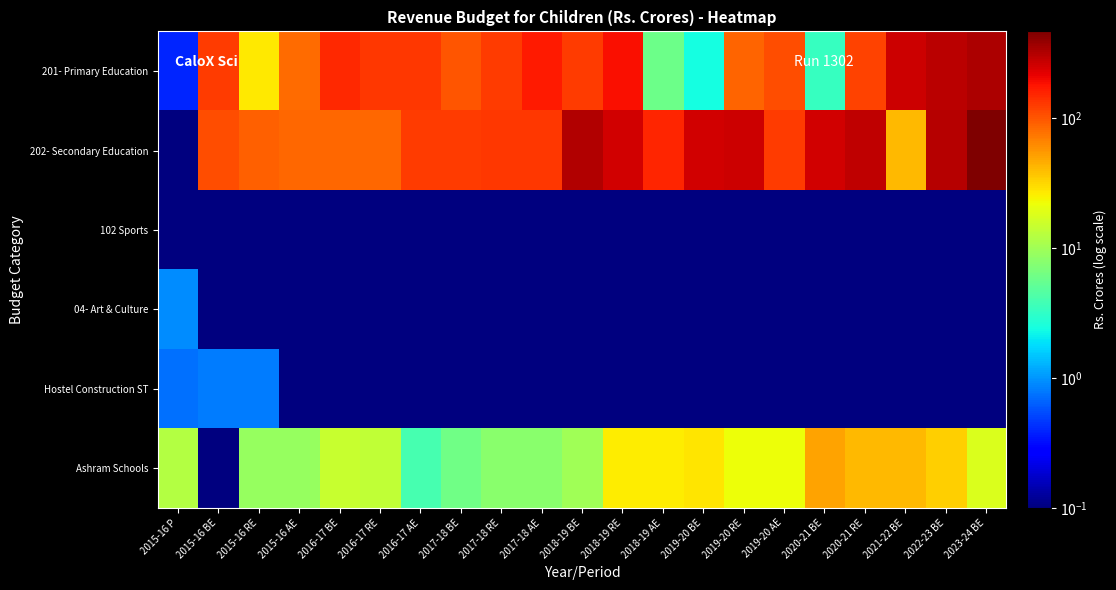

Reading left to right, extract all data points from this chart.

201- Primary Education: 2015-16 P=0.4	2015-16 BE=126.0	2015-16 RE=26.6	2015-16 AE=82.2	2016-17 BE=149.4	2016-17 RE=131.6	2016-17 AE=130.1	2017-18 BE=100.6	2017-18 RE=125.5	2017-18 AE=172.1	2018-19 BE=125.5	2018-19 RE=188.9	2018-19 AE=5.9	2019-20 BE=2.4	2019-20 RE=89.3	2019-20 AE=106.3	2020-21 BE=3.4	2020-21 RE=118.8	2021-22 BE=261.4	2022-23 BE=295.5	2023-24 BE=330.5
202- Secondary Education: 2015-16 P=0.0	2015-16 BE=107.0	2015-16 RE=89.9	2015-16 AE=84.0	2016-17 BE=84.0	2016-17 RE=84.0	2016-17 AE=126.0	2017-18 BE=126.0	2017-18 RE=129.0	2017-18 AE=129.0	2018-19 BE=317.0	2018-19 RE=252.0	2018-19 AE=153.8	2019-20 BE=252.0	2019-20 RE=260.0	2019-20 AE=125.1	2020-21 BE=252.0	2020-21 RE=284.5	2021-22 BE=40.7	2022-23 BE=306.0	2023-24 BE=465.2
102 Sports: 2015-16 P=0.0	2015-16 BE=0.0	2015-16 RE=0.0	2015-16 AE=0.0	2016-17 BE=0.0	2016-17 RE=0.0	2016-17 AE=0.0	2017-18 BE=0.0	2017-18 RE=0.0	2017-18 AE=0.0	2018-19 BE=0.0	2018-19 RE=0.0	2018-19 AE=0.0	2019-20 BE=0.0	2019-20 RE=0.0	2019-20 AE=0.0	2020-21 BE=0.0	2020-21 RE=0.0	2021-22 BE=0.0	2022-23 BE=0.0	2023-24 BE=0.0
04- Art & Culture: 2015-16 P=0.9	2015-16 BE=0.0	2015-16 RE=0.0	2015-16 AE=0.0	2016-17 BE=0.0	2016-17 RE=0.0	2016-17 AE=0.0	2017-18 BE=0.0	2017-18 RE=0.0	2017-18 AE=0.0	2018-19 BE=0.0	2018-19 RE=0.0	2018-19 AE=0.0	2019-20 BE=0.0	2019-20 RE=0.0	2019-20 AE=0.0	2020-21 BE=0.0	2020-21 RE=0.0	2021-22 BE=0.0	2022-23 BE=0.0	2023-24 BE=0.0
Hostel Construction ST: 2015-16 P=0.7	2015-16 BE=0.8	2015-16 RE=0.8	2015-16 AE=0.1	2016-17 BE=0.0	2016-17 RE=0.0	2016-17 AE=0.0	2017-18 BE=0.0	2017-18 RE=0.0	2017-18 AE=0.0	2018-19 BE=0.0	2018-19 RE=0.0	2018-19 AE=0.0	2019-20 BE=0.0	2019-20 RE=0.0	2019-20 AE=0.0	2020-21 BE=0.0	2020-21 RE=0.0	2021-22 BE=0.0	2022-23 BE=0.0	2023-24 BE=0.0
Ashram Schools: 2015-16 P=12.1	2015-16 BE=0.0	2015-16 RE=9.0	2015-16 AE=9.0	2016-17 BE=15.0	2016-17 RE=14.0	2016-17 AE=4.0	2017-18 BE=6.0	2017-18 RE=8.0	2017-18 AE=8.0	2018-19 BE=10.0	2018-19 RE=26.2	2018-19 AE=26.2	2019-20 BE=27.9	2019-20 RE=22.4	2019-20 AE=22.4	2020-21 BE=49.4	2020-21 RE=41.4	2021-22 BE=41.4	2022-23 BE=33.5	2023-24 BE=18.0